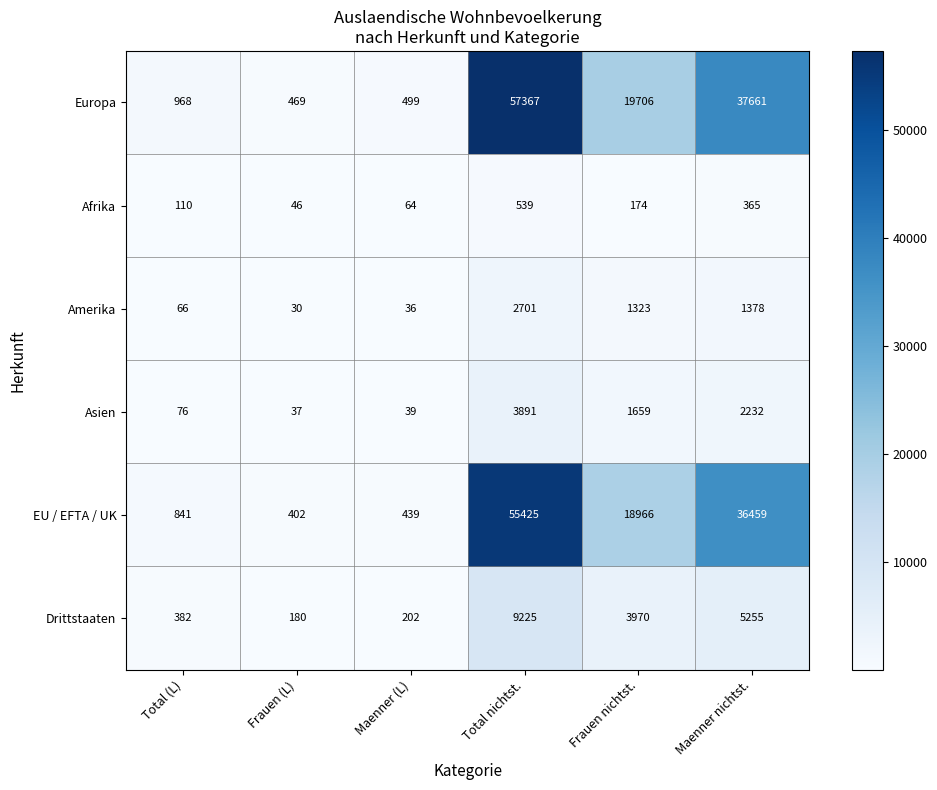

What is the spread (max minus min) of values at Maenner (L)?

463